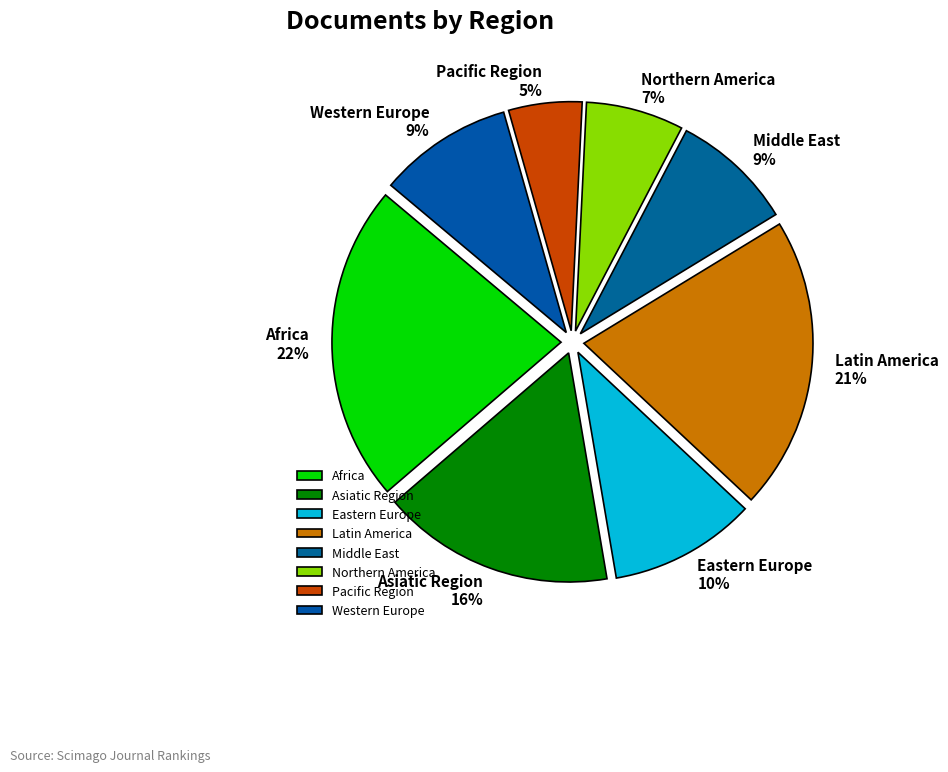

Does Latin America represent more than half of the total?

No